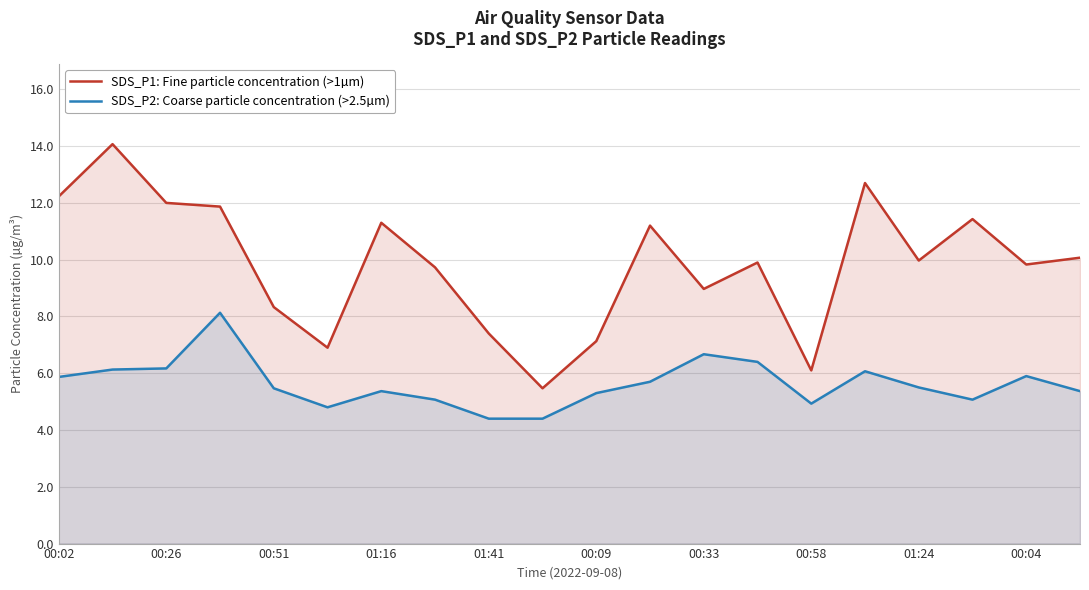

Where does the SDS_P2: Coarse particle concentration (>2.5µm) series first go above 5?

00:02